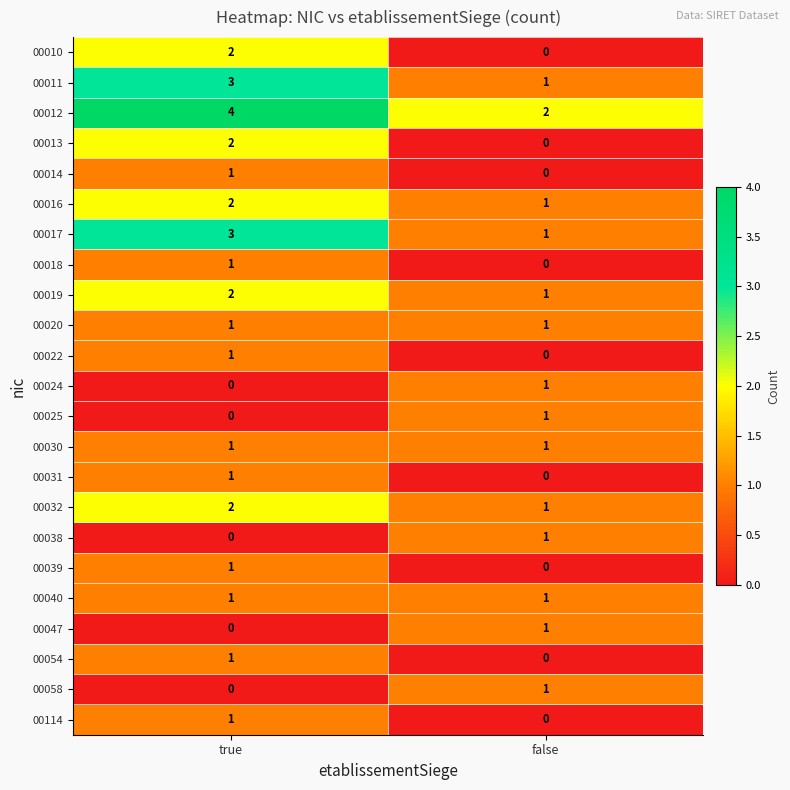

Rank the categories by 00025 value from highest to lowest.

false, true